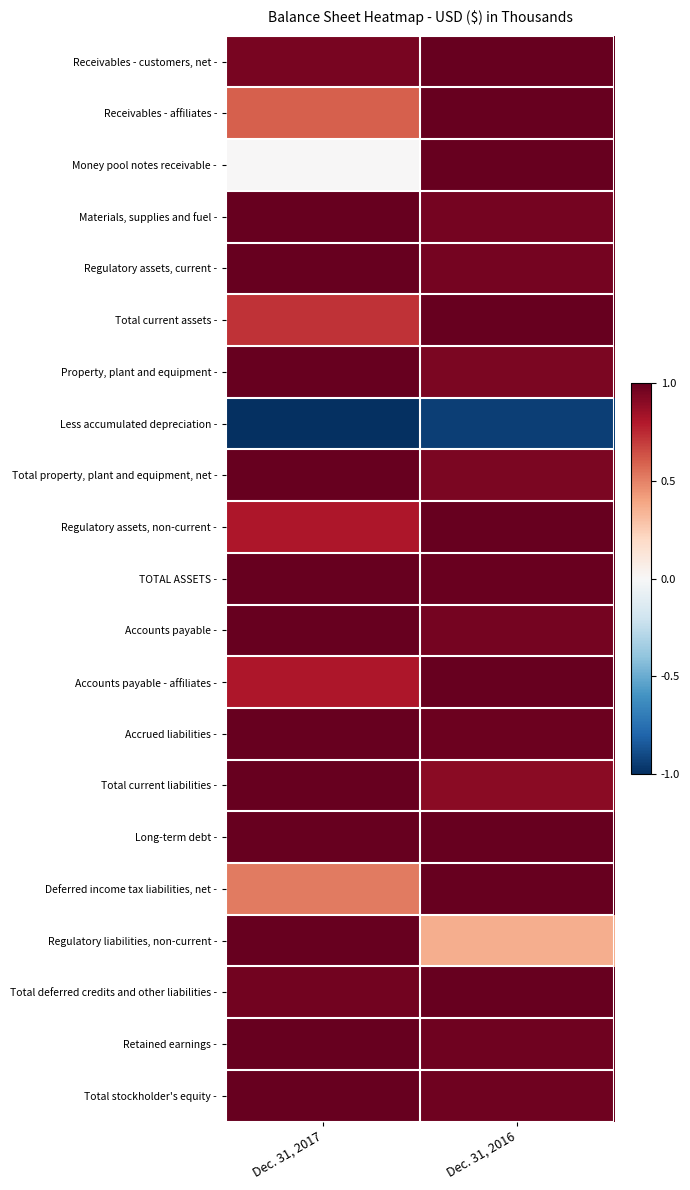

Reading left to right, transcribe all the data shown in this chart.

Receivables - customers, net -: Dec. 31, 2017=0.9	Dec. 31, 2016=1.0
Receivables - affiliates -: Dec. 31, 2017=0.6	Dec. 31, 2016=1.0
Money pool notes receivable -: Dec. 31, 2017=0.0	Dec. 31, 2016=1.0
Materials, supplies and fuel -: Dec. 31, 2017=1.0	Dec. 31, 2016=1.0
Regulatory assets, current -: Dec. 31, 2017=1.0	Dec. 31, 2016=1.0
Total current assets -: Dec. 31, 2017=0.7	Dec. 31, 2016=1.0
Property, plant and equipment -: Dec. 31, 2017=1.0	Dec. 31, 2016=0.9
Less accumulated depreciation -: Dec. 31, 2017=-1.0	Dec. 31, 2016=-0.9
Total property, plant and equipment, net -: Dec. 31, 2017=1.0	Dec. 31, 2016=0.9
Regulatory assets, non-current -: Dec. 31, 2017=0.8	Dec. 31, 2016=1.0
TOTAL ASSETS -: Dec. 31, 2017=1.0	Dec. 31, 2016=1.0
Accounts payable -: Dec. 31, 2017=1.0	Dec. 31, 2016=1.0
Accounts payable - affiliates -: Dec. 31, 2017=0.8	Dec. 31, 2016=1.0
Accrued liabilities -: Dec. 31, 2017=1.0	Dec. 31, 2016=1.0
Total current liabilities -: Dec. 31, 2017=1.0	Dec. 31, 2016=0.9
Long-term debt -: Dec. 31, 2017=1.0	Dec. 31, 2016=1.0
Deferred income tax liabilities, net -: Dec. 31, 2017=0.5	Dec. 31, 2016=1.0
Regulatory liabilities, non-current -: Dec. 31, 2017=1.0	Dec. 31, 2016=0.4
Total deferred credits and other liabilities -: Dec. 31, 2017=1.0	Dec. 31, 2016=1.0
Retained earnings -: Dec. 31, 2017=1.0	Dec. 31, 2016=1.0
Total stockholder's equity -: Dec. 31, 2017=1.0	Dec. 31, 2016=1.0